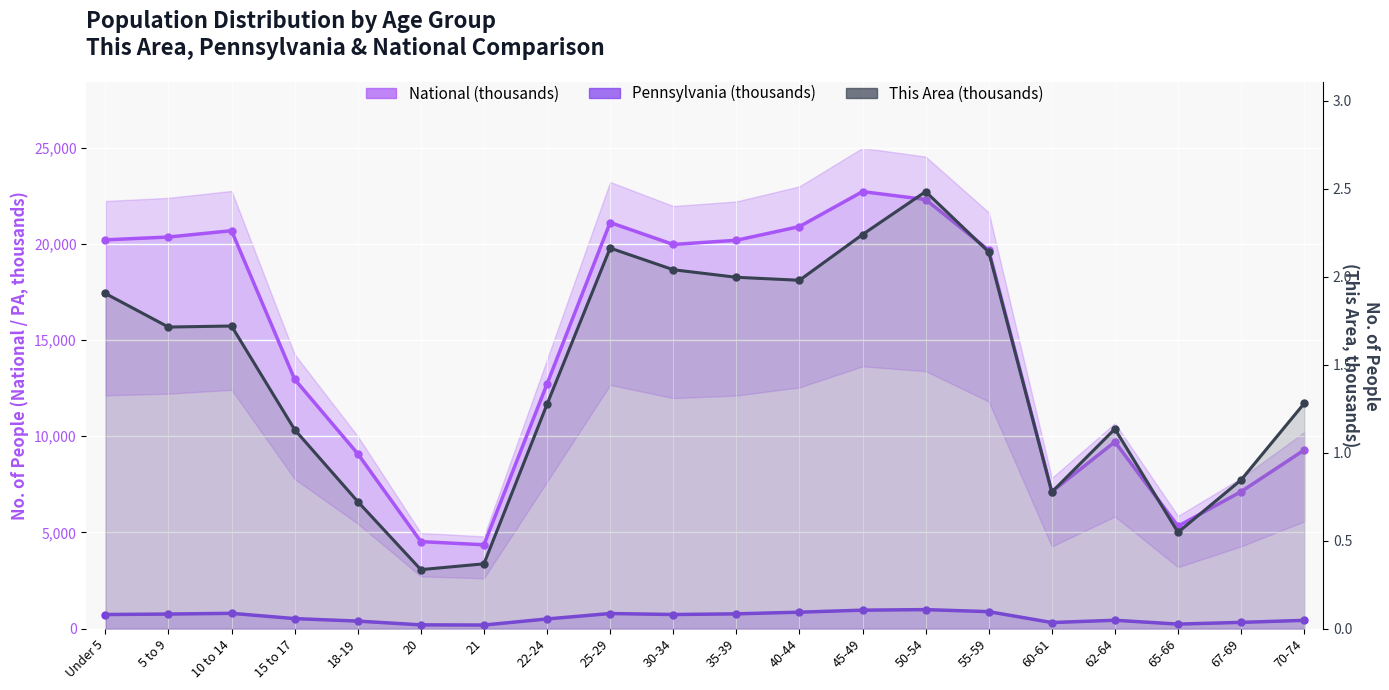

Which series has the widest spread of values?

National (thousands)